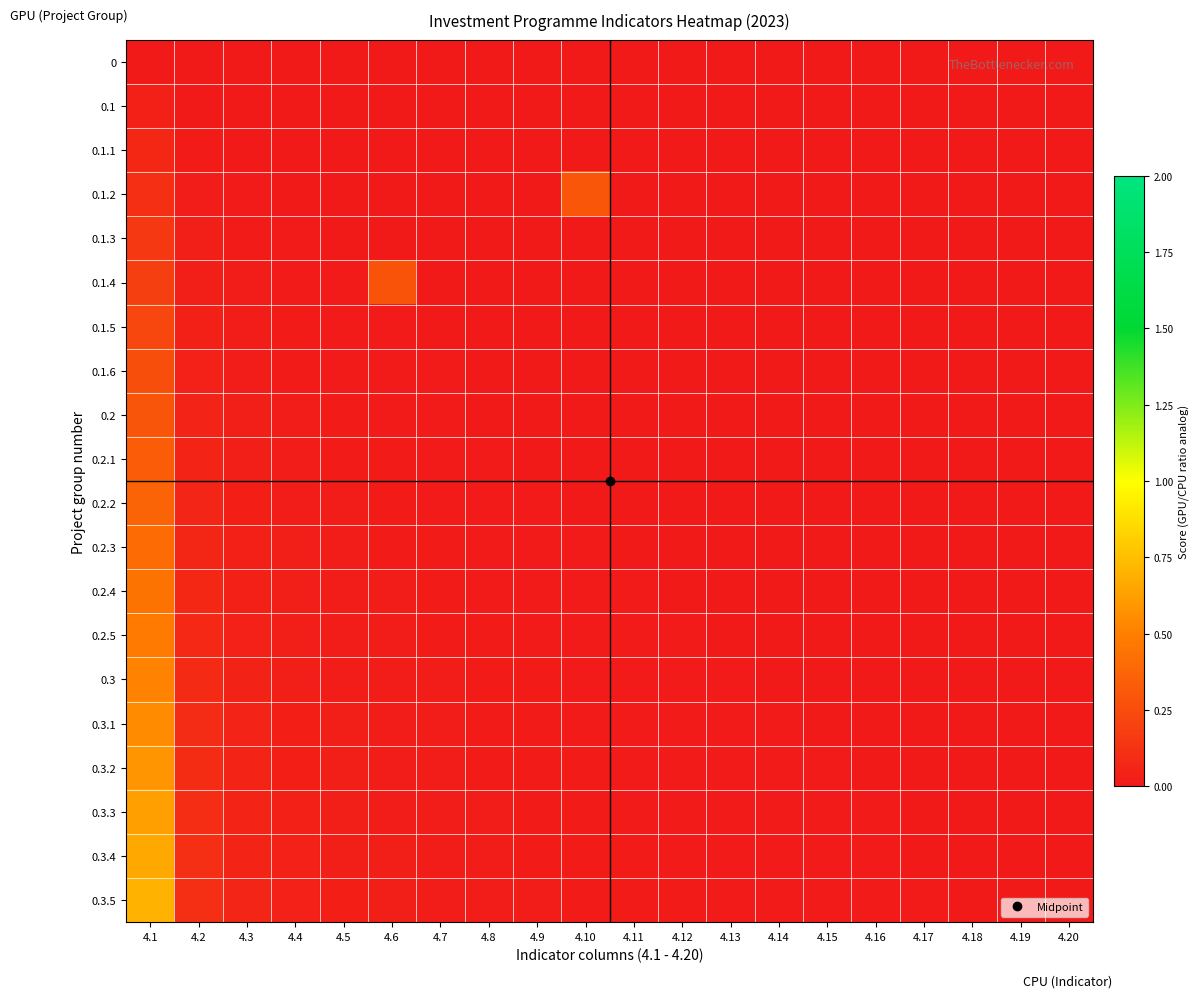

Which label corresponds to the smallest value in the chart?

4.1